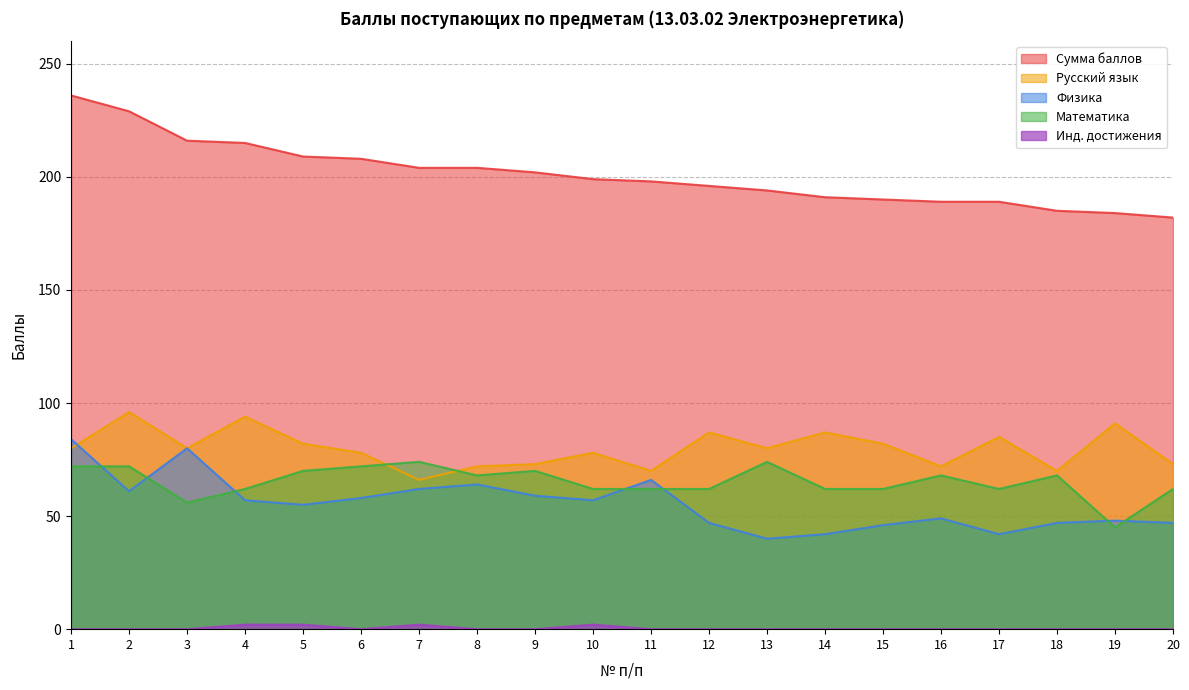

Which category has the highest value in the Физика series?

1